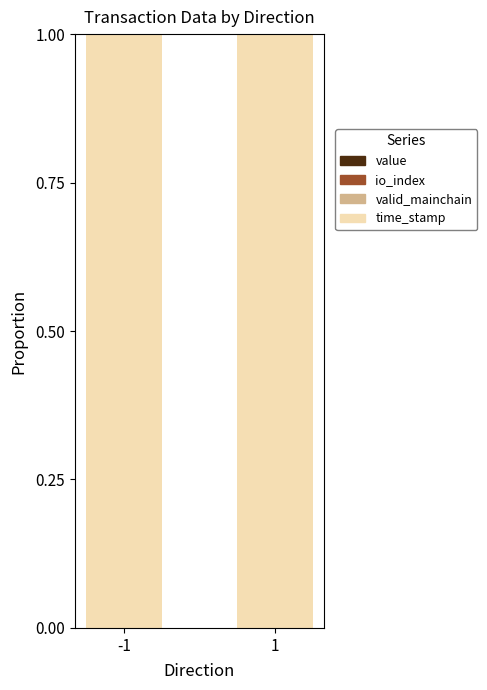

Does the chart contain stacked bars?

Yes